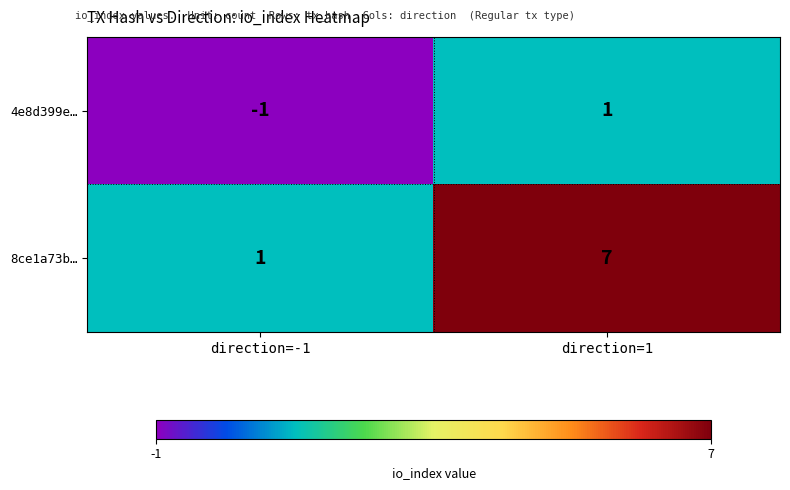

The 4e8d399e… series shows 1 at direction=1. True or false?

True